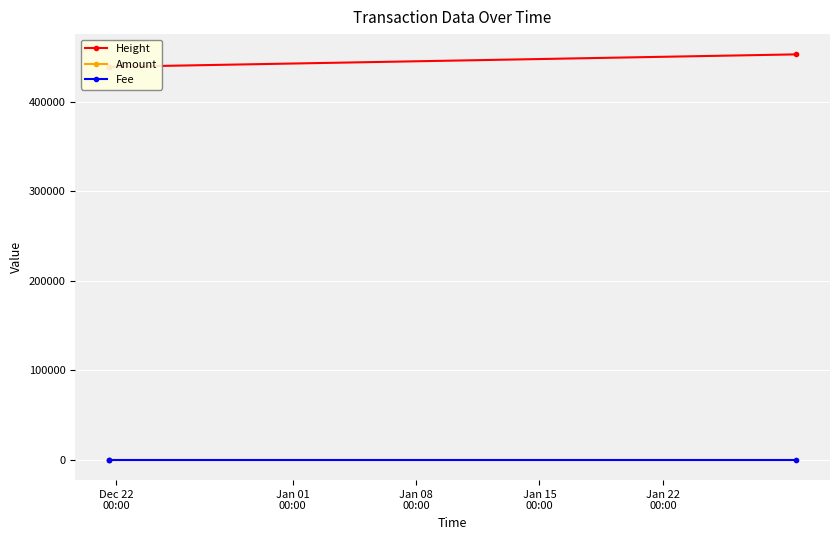

What is the average value of the Height series?

443424